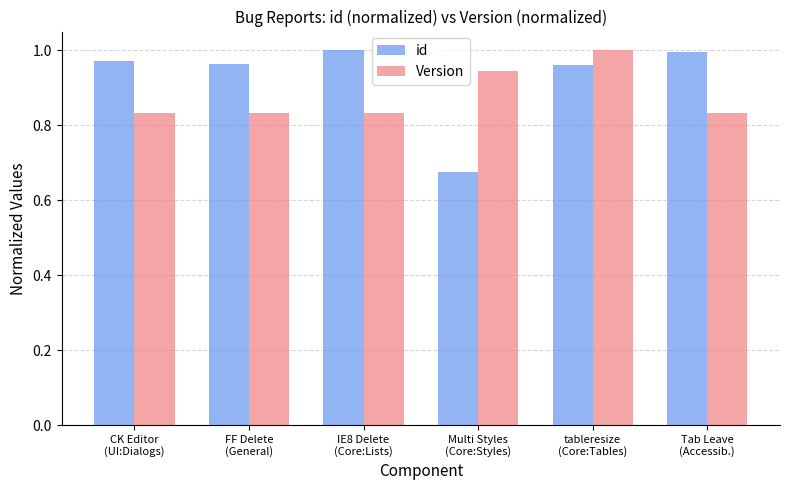

What is the sum of all id values?

5.6